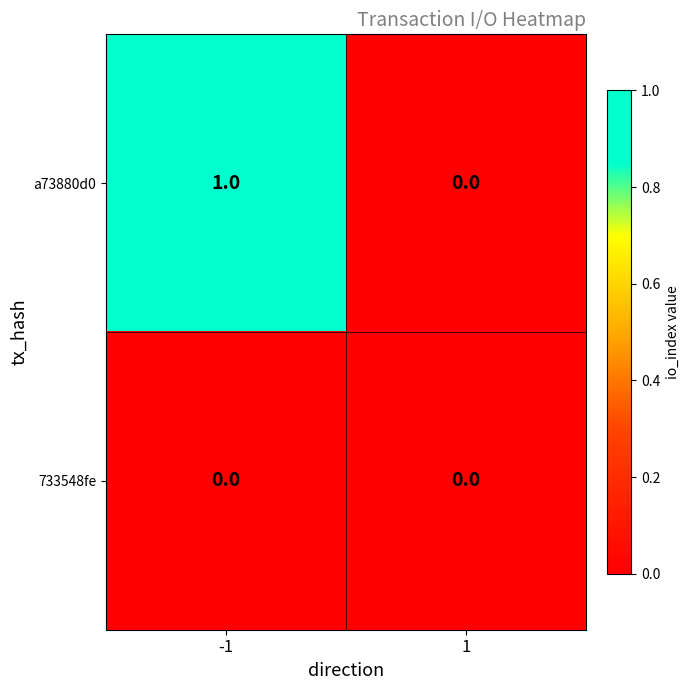

At -1, list the series in order from largest to smallest.

a73880d0, 733548fe